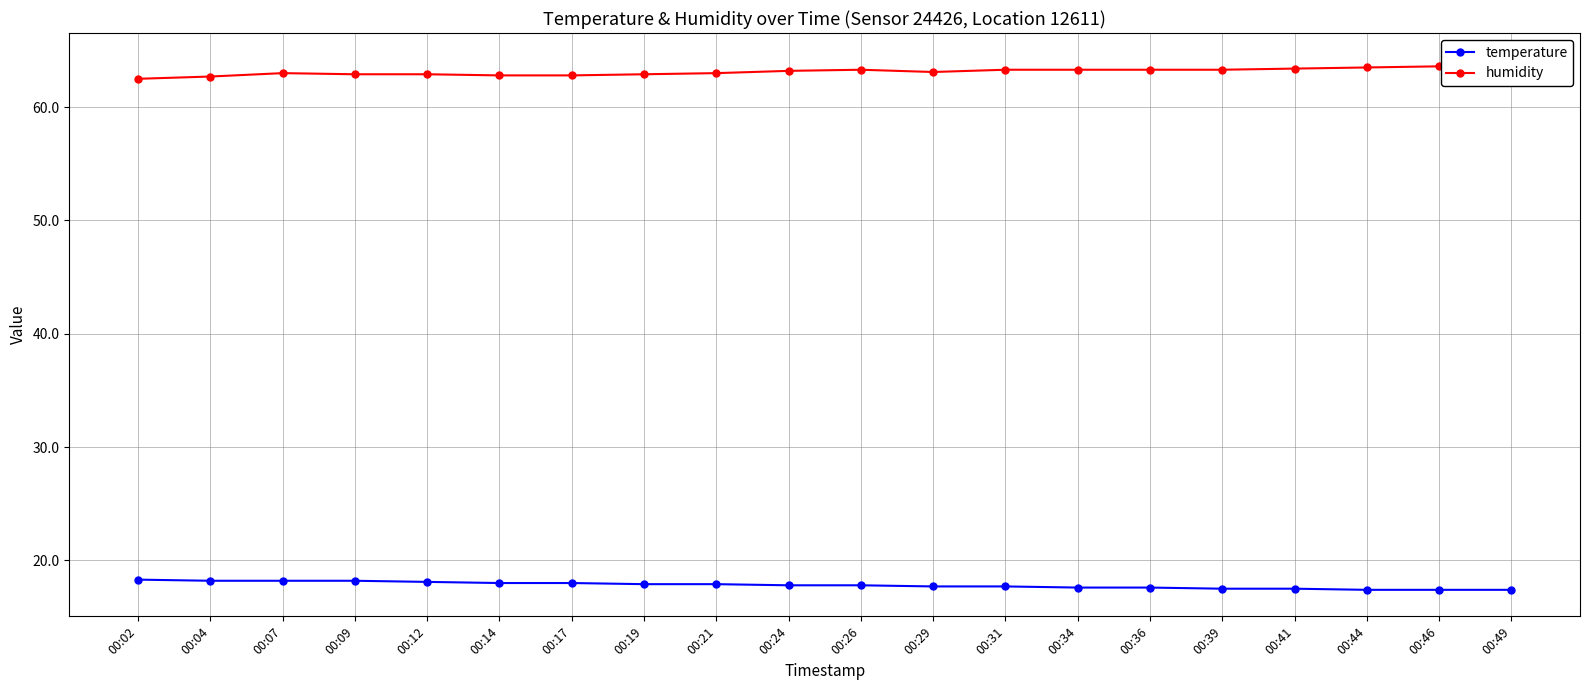

At which category does the chart reach its peak across all series?

00:49